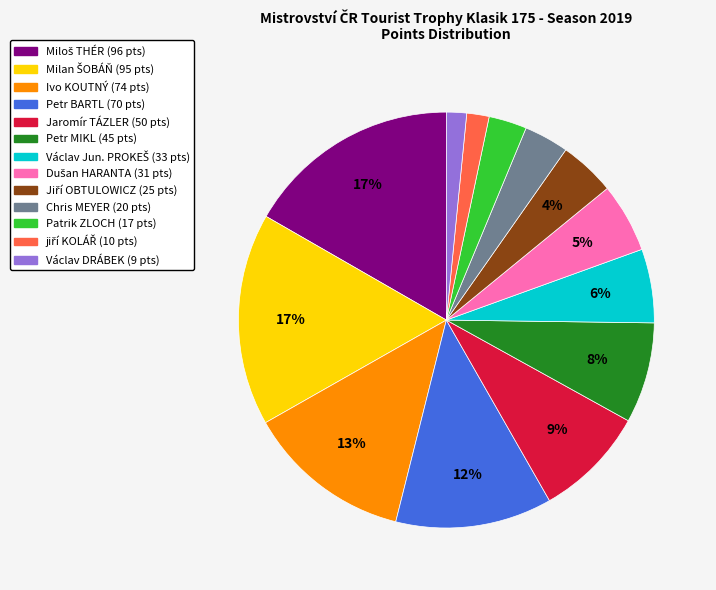

Between Petr BARTL and Chris MEYER, which is larger?

Petr BARTL